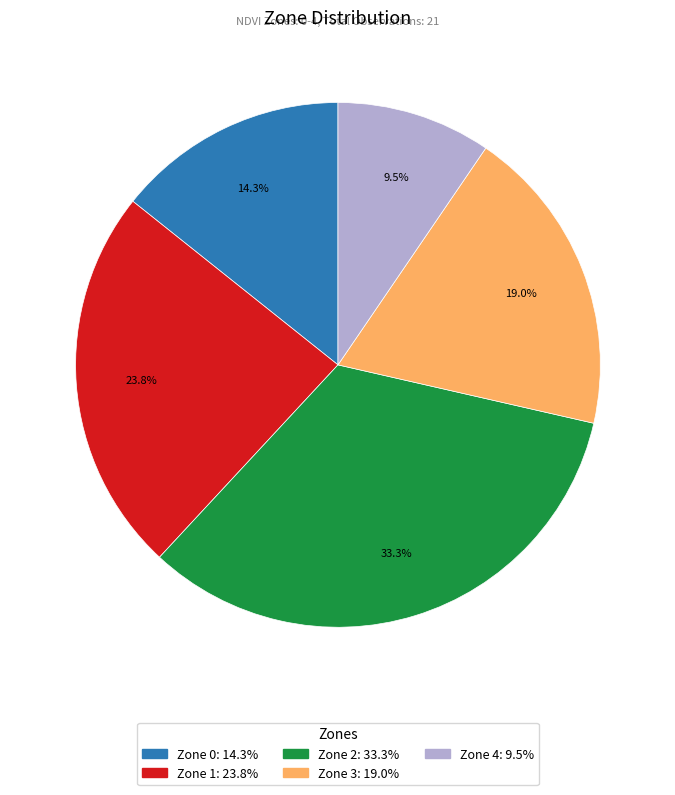

How many slices are in this pie chart?

5